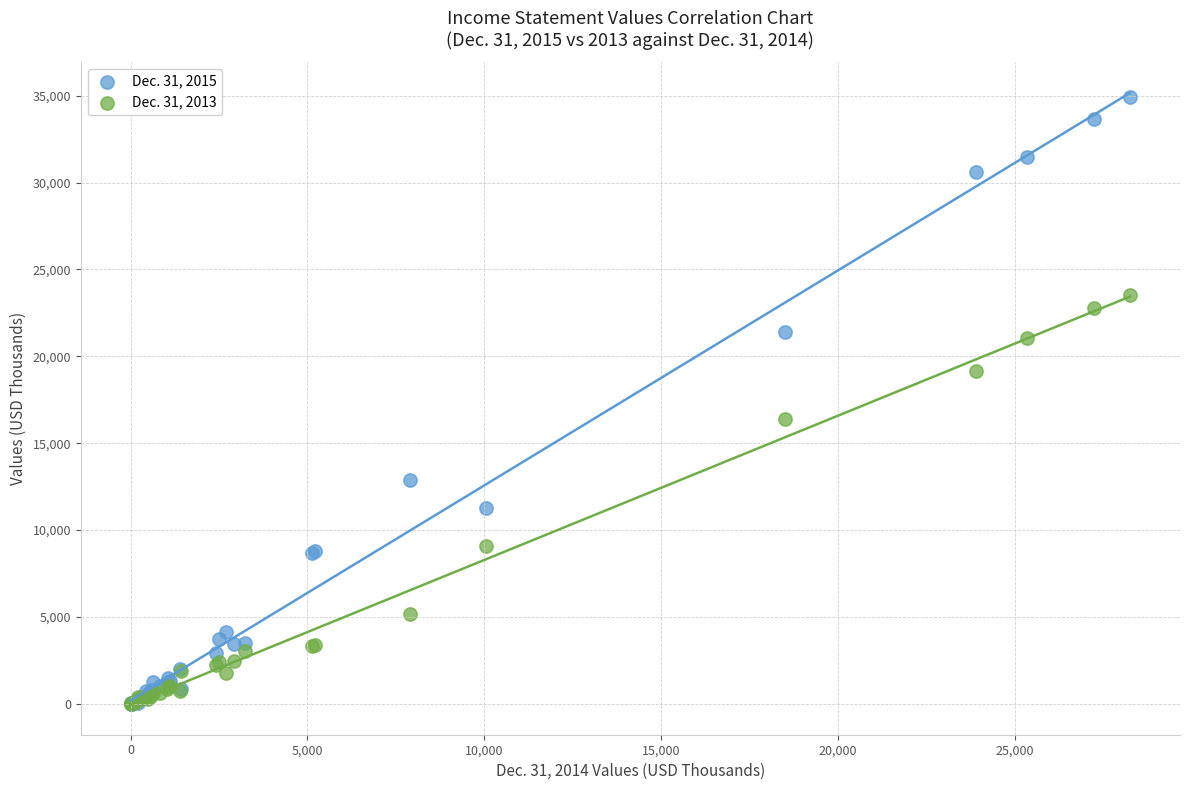

What are all the series names shown in the legend?

Dec. 31, 2015, Dec. 31, 2013